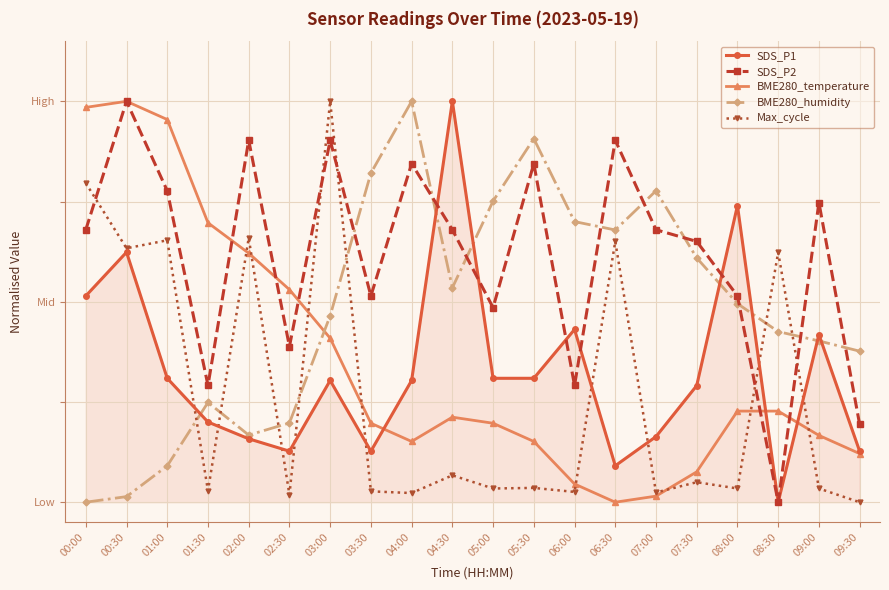

What are all the series names shown in the legend?

SDS_P1, SDS_P2, BME280_temperature, BME280_humidity, Max_cycle